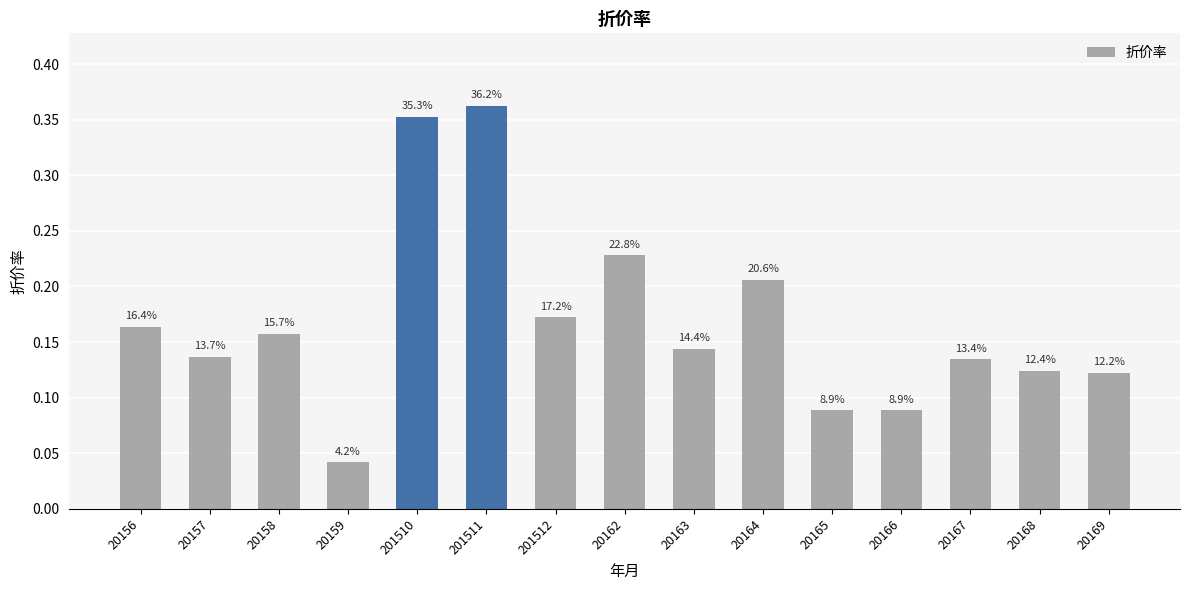

How many bars are there in total?

15